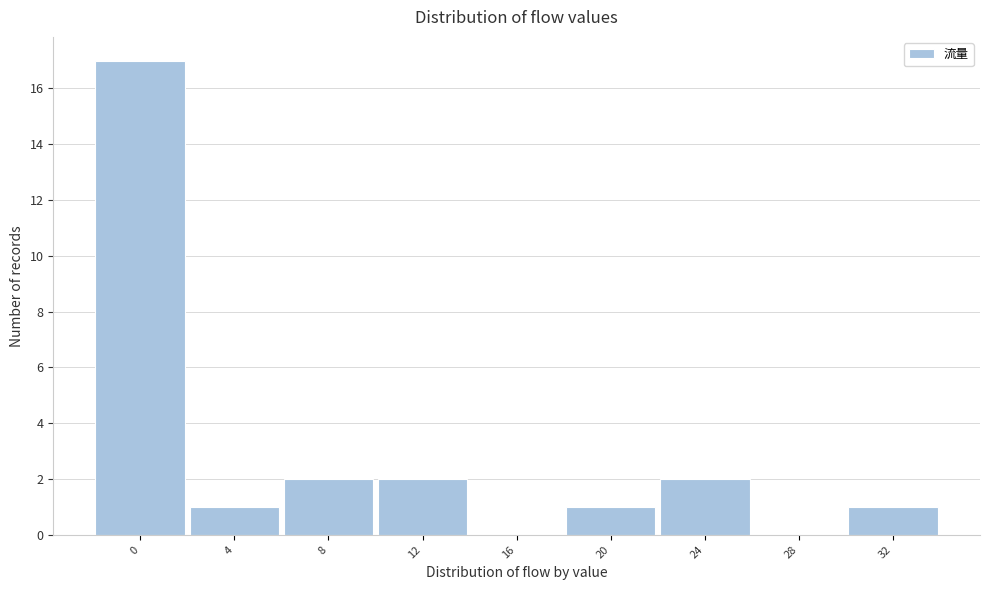

Reading right to left, extract all data points from this chart.

32=1	28=0	24=2	20=1	16=0	12=2	8=2	4=1	0=17